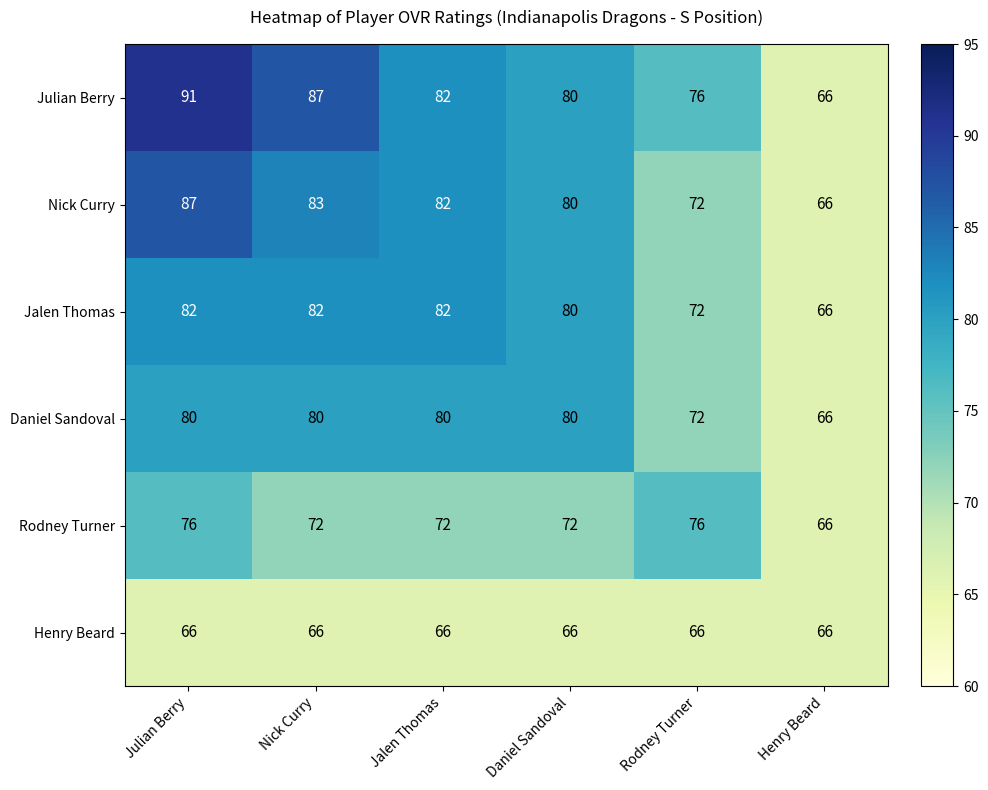

Which series has the widest spread of values?

Julian Berry